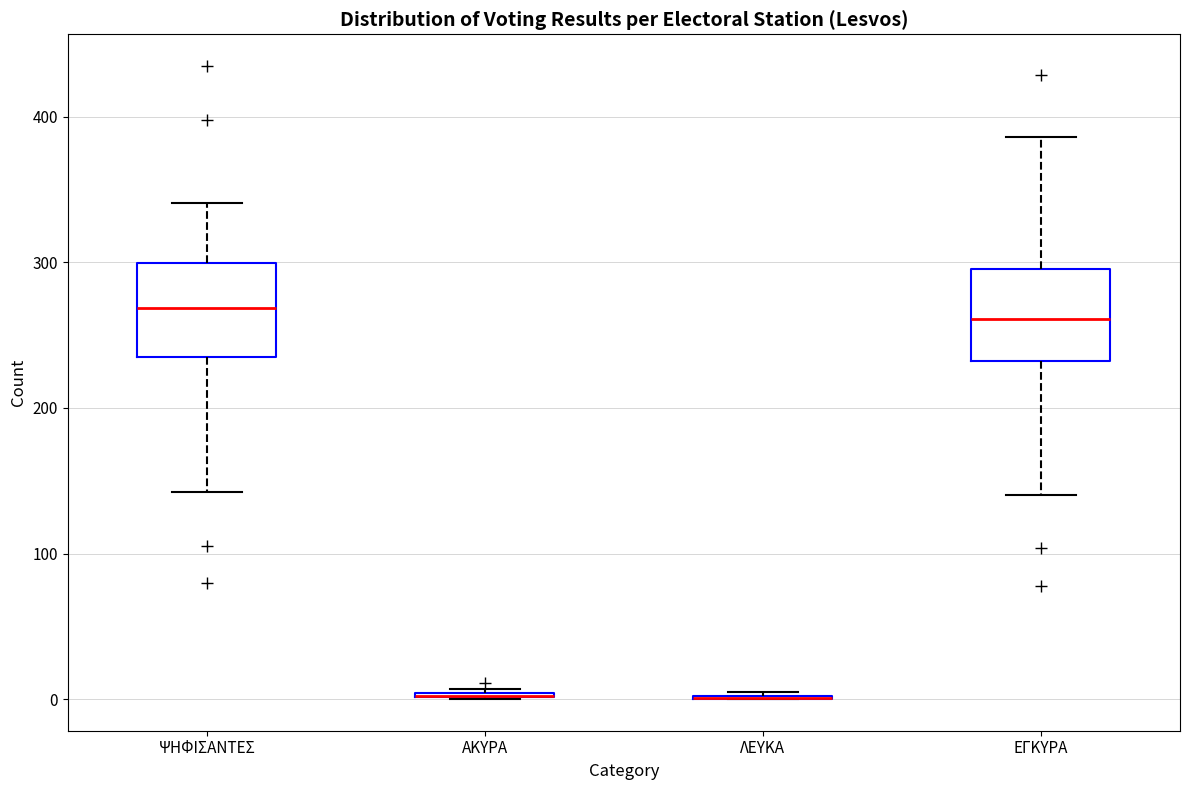

Reading left to right, transcribe this box plot: for each box, give where its median line is, the range the box spans, and where its two whiskers end, as read against the y-axis. The values are not printed on the chart, so give them approximately, as read against the axis.

ΨΗΦΙΣΑΝΤΕΣ: median 270, box 240 to 300, whiskers 140 to 340
ΑΚΥΡΑ: box collapsed to a line at 0, whiskers 0 to 10
ΛΕΥΚΑ: box collapsed to a line at 0, whiskers 0 to 10
ΕΓΚΥΡΑ: median 260, box 230 to 300, whiskers 140 to 390